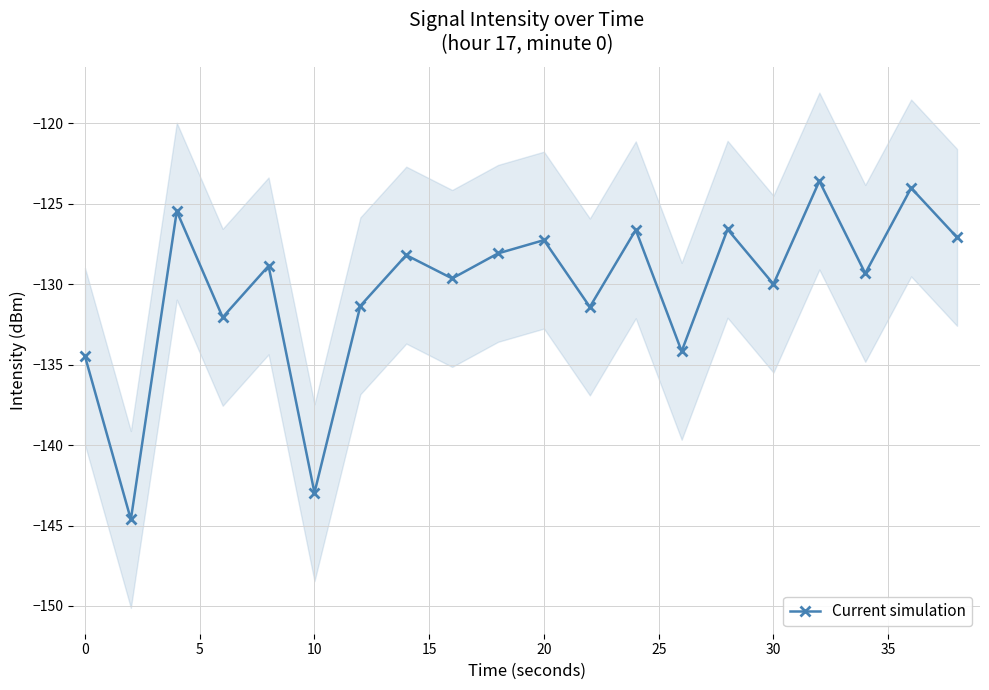

True or false: Current simulation has more than 1 points higher than both neighbors.

True